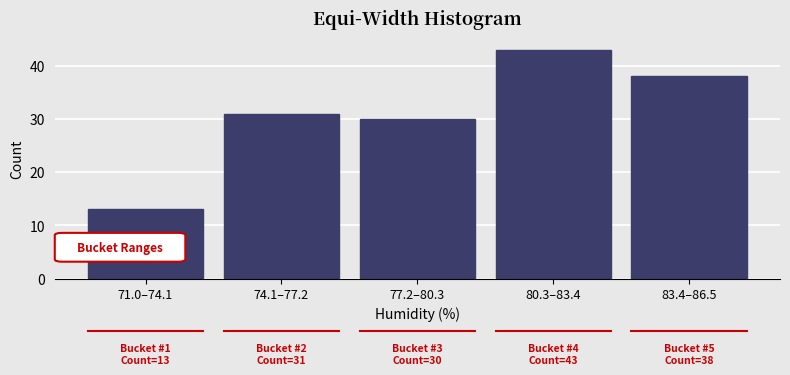

Reading right to left, transcribe all the data shown in this chart.

83.4–86.5=38	80.3–83.4=43	77.2–80.3=30	74.1–77.2=31	71.0–74.1=13